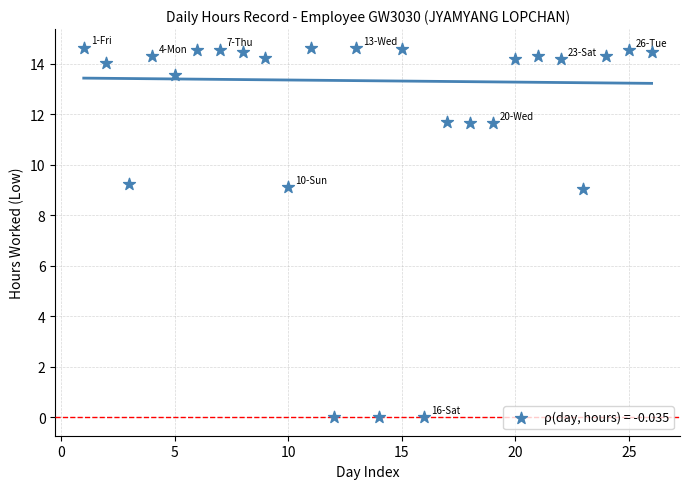

What is the range of X values (max minus min)?

25.0